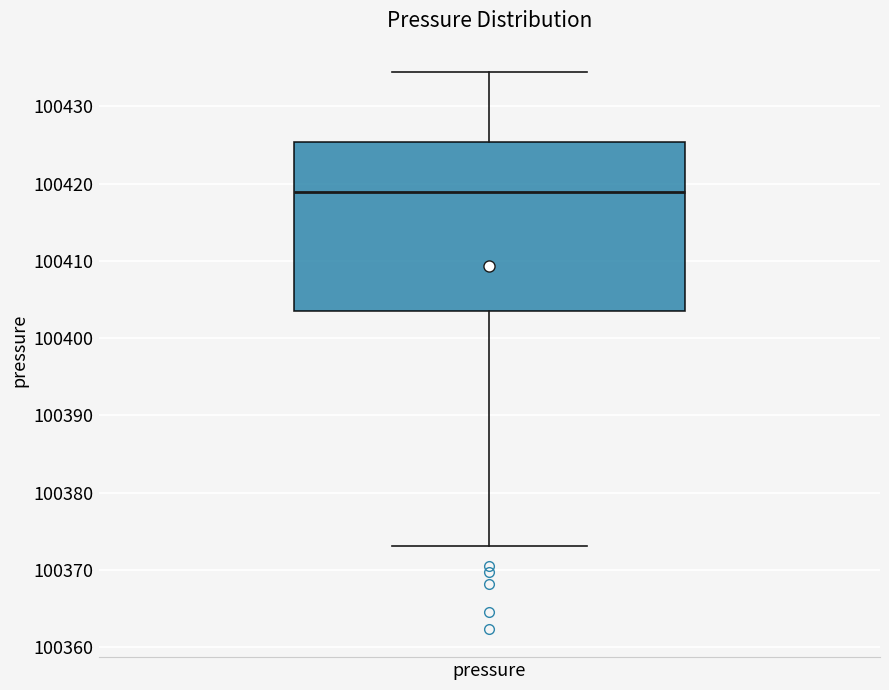

Where is the upper edge of the box for pressure on the y-axis? The values are not printed on the chart, so give them approximately, as read against the axis.

100425